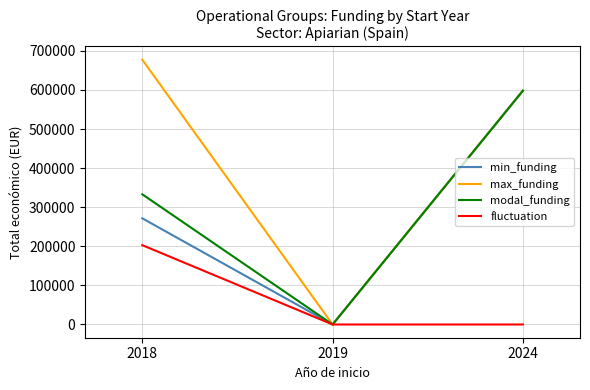

What are all the series names shown in the legend?

min_funding, max_funding, modal_funding, fluctuation